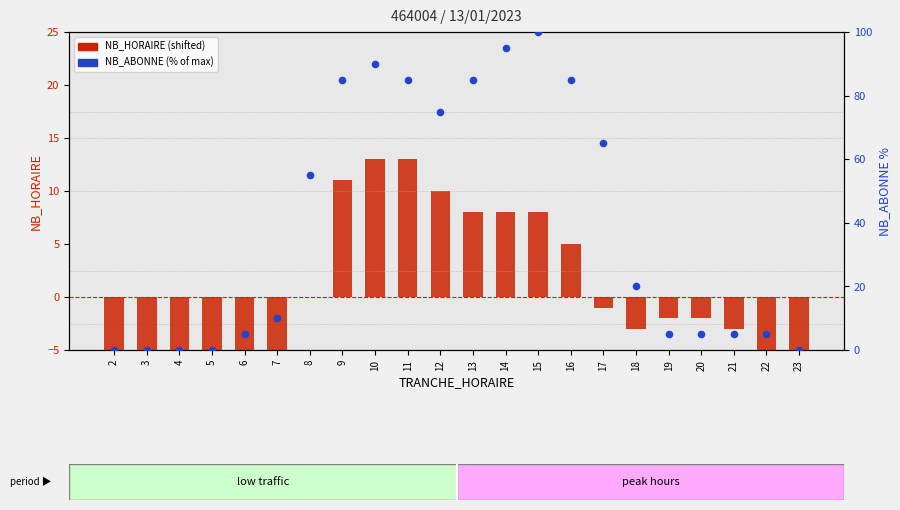

At which category is the sum across all series the highest?

15